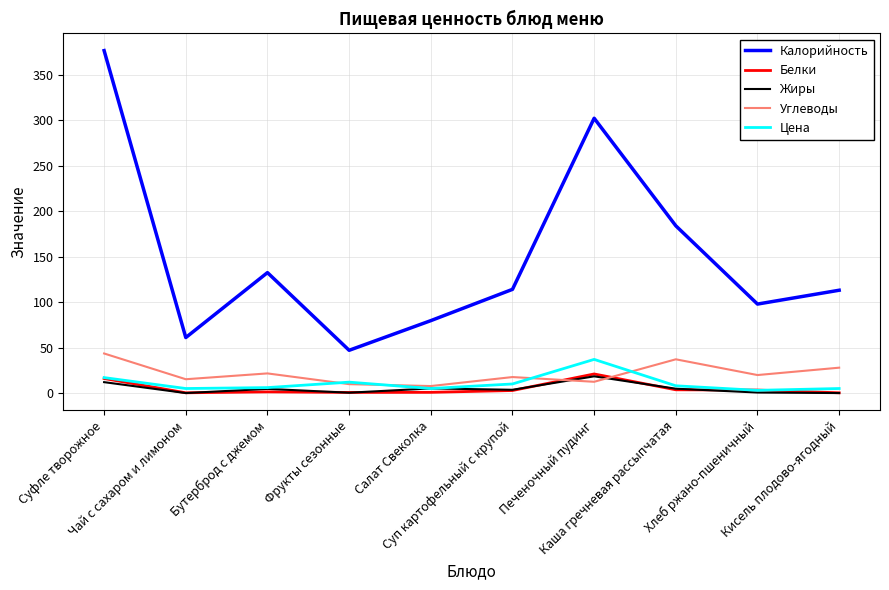

At which category is the sum across all series the highest?

Суфле творожное